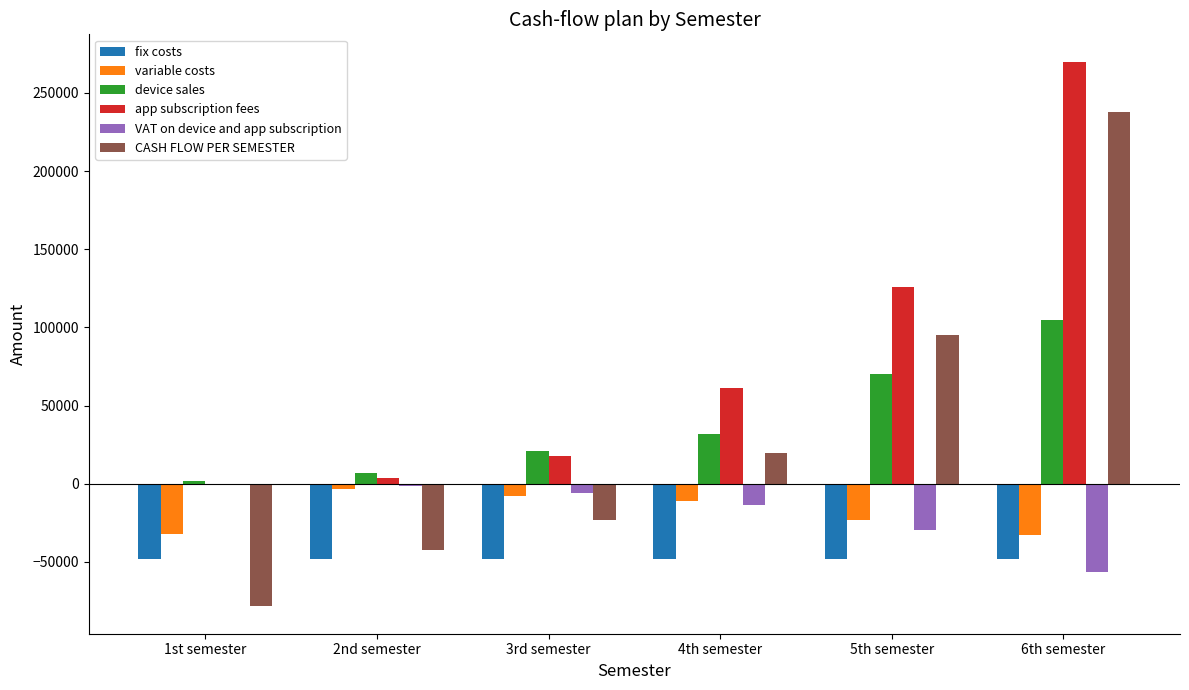

The fix costs series shows -76179.4 at 2nd semester. True or false?

False